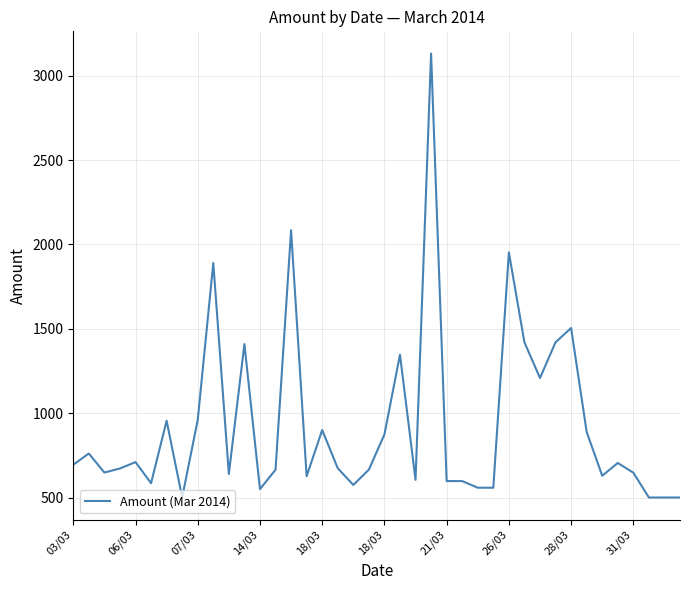

What is the difference between the maximum and second lowest values?

2631.6